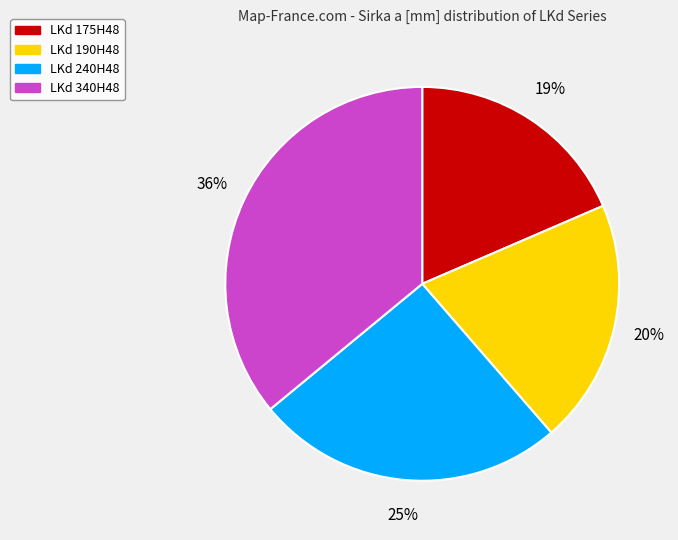

The LKd 240H48 slice represents 31% of the pie. True or false?

False